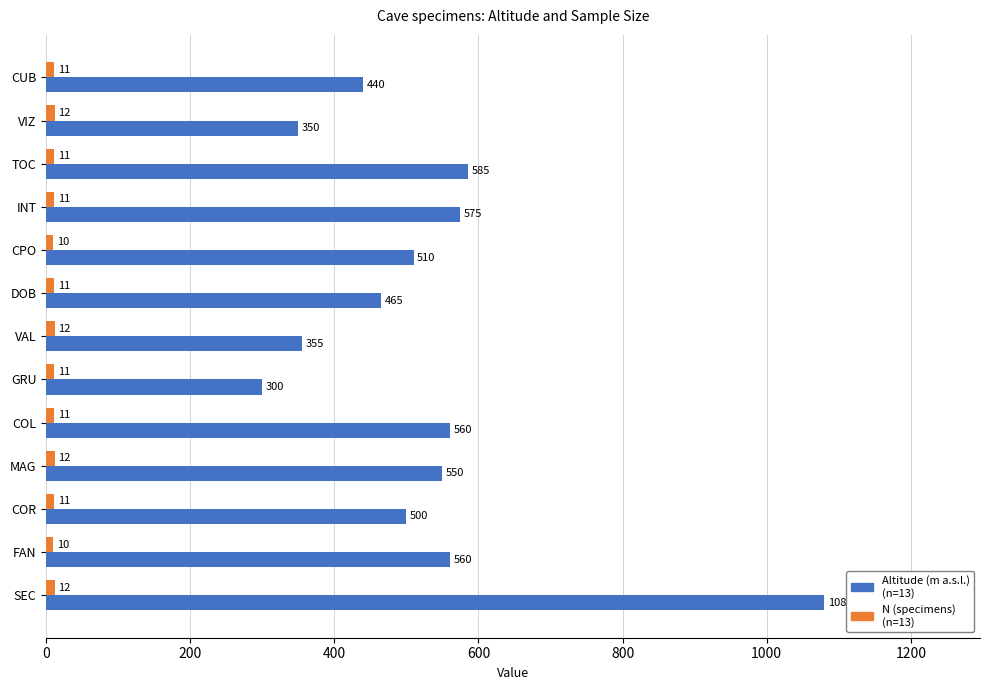

What is the difference between the highest and lowest values at FAN?

550